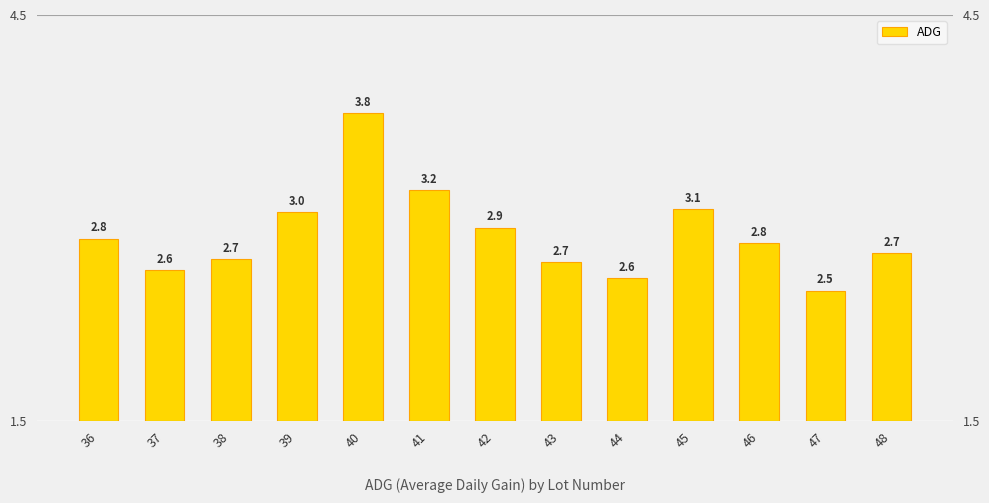

Reading left to right, list all the values displayed in this chart.

36=2.8	37=2.6	38=2.7	39=3.0	40=3.8	41=3.2	42=2.9	43=2.7	44=2.6	45=3.1	46=2.8	47=2.5	48=2.7